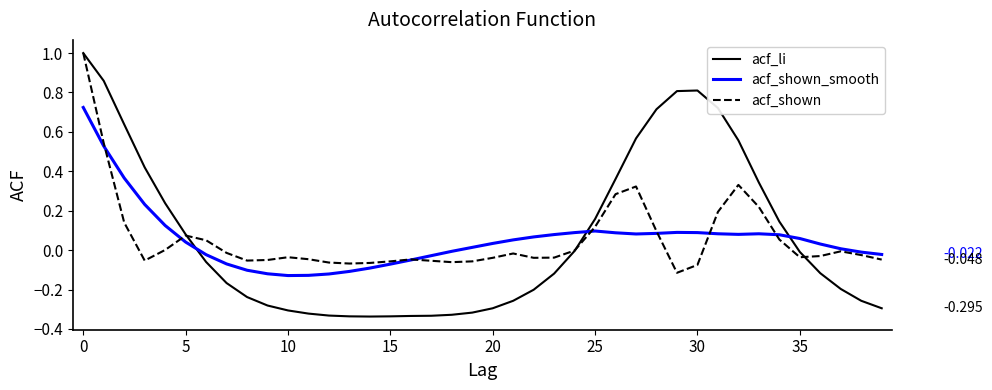

True or false: acf_shown_smooth and acf_li intersect in this chart.

True